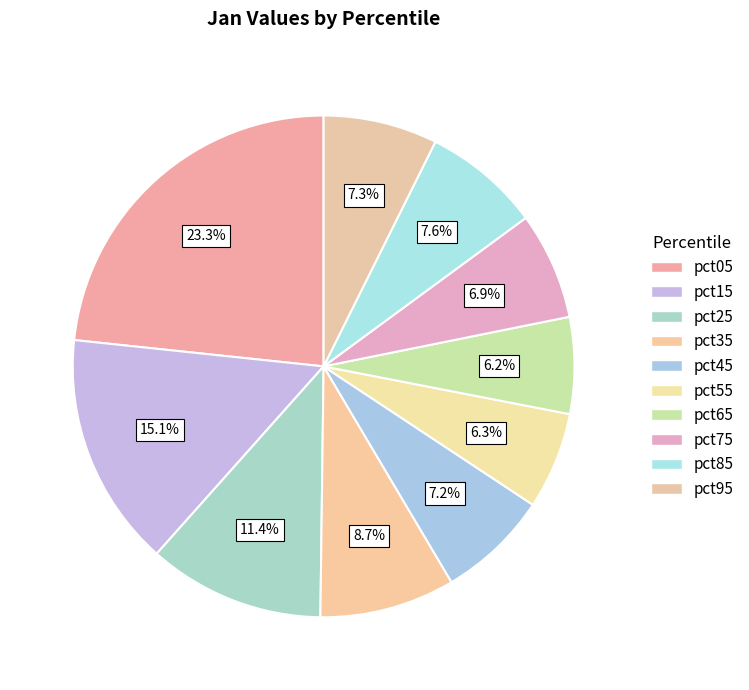

Which slice is the smallest?

pct65